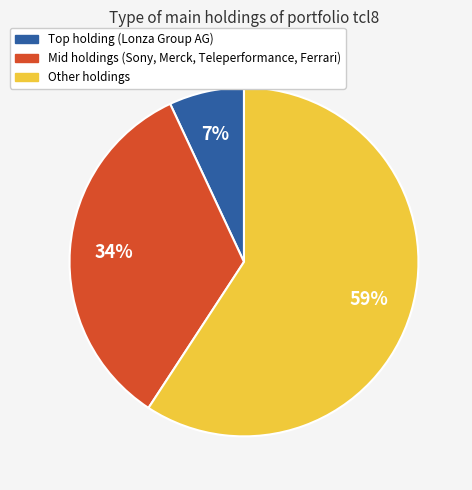

Is there any slice that represents more than half of the pie?

Yes